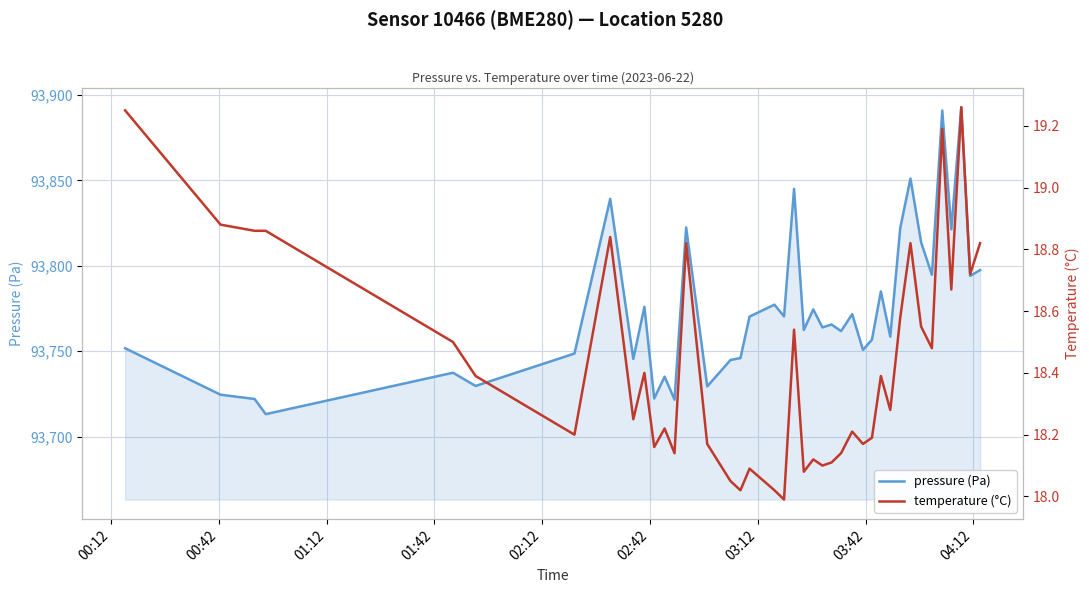

What is the maximum value for pressure (Pa)?

93892.8